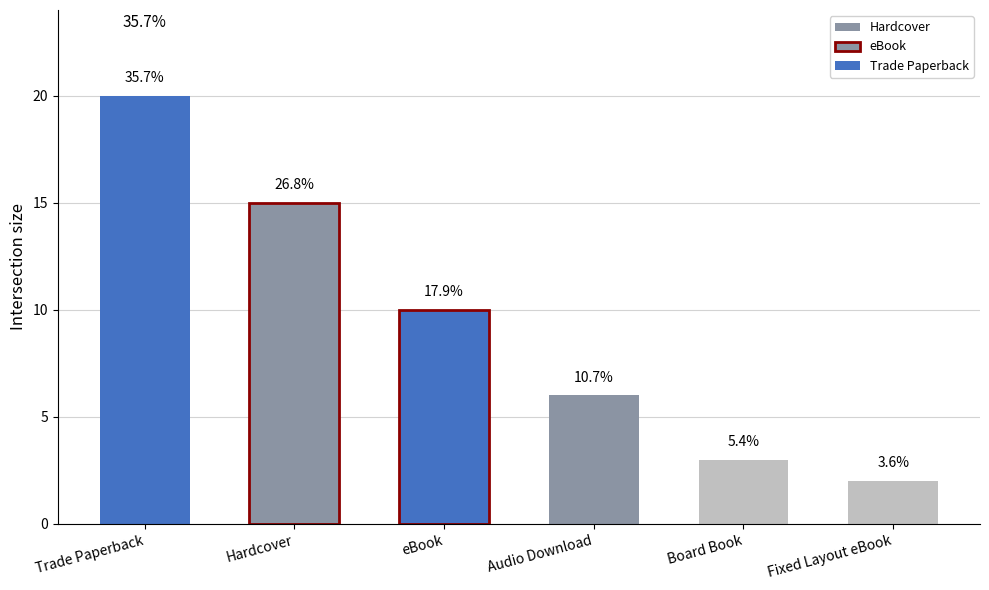

Reading right to left, extract all data points from this chart.

2	3	6	10	15	20